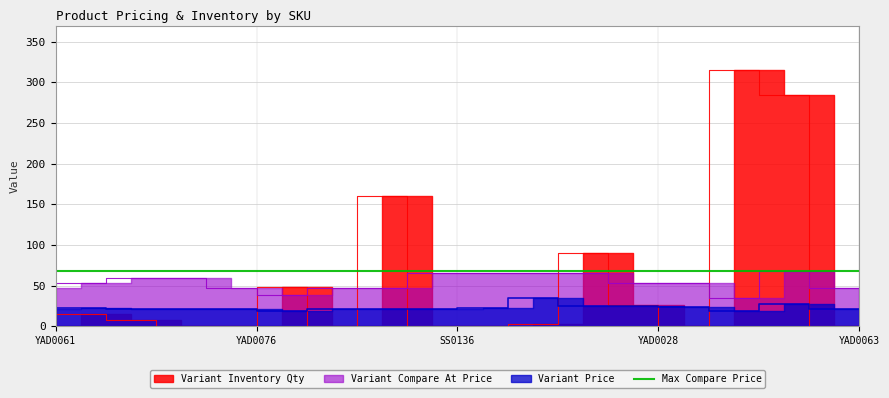

At how many categories does at least one series exceed 100?

3